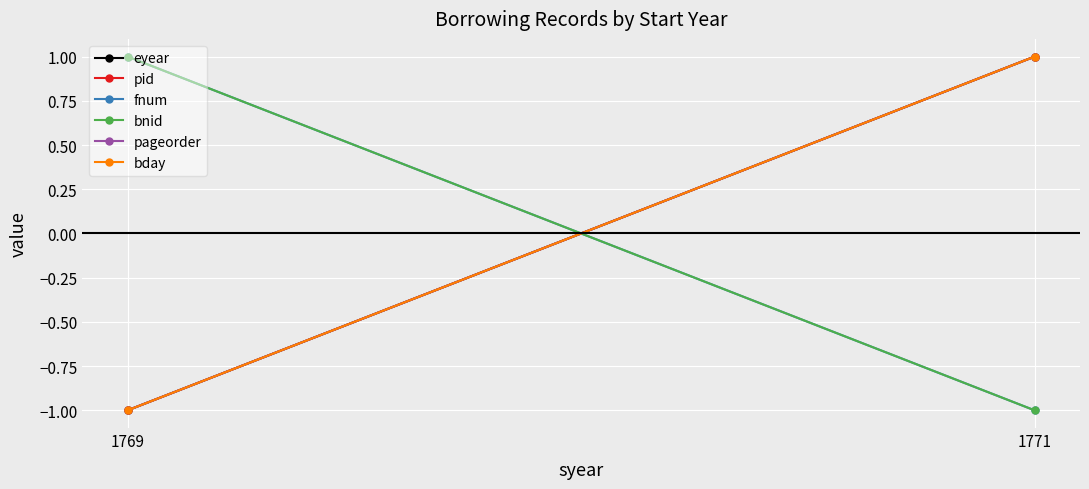

At which category is the sum across all series the highest?

1771